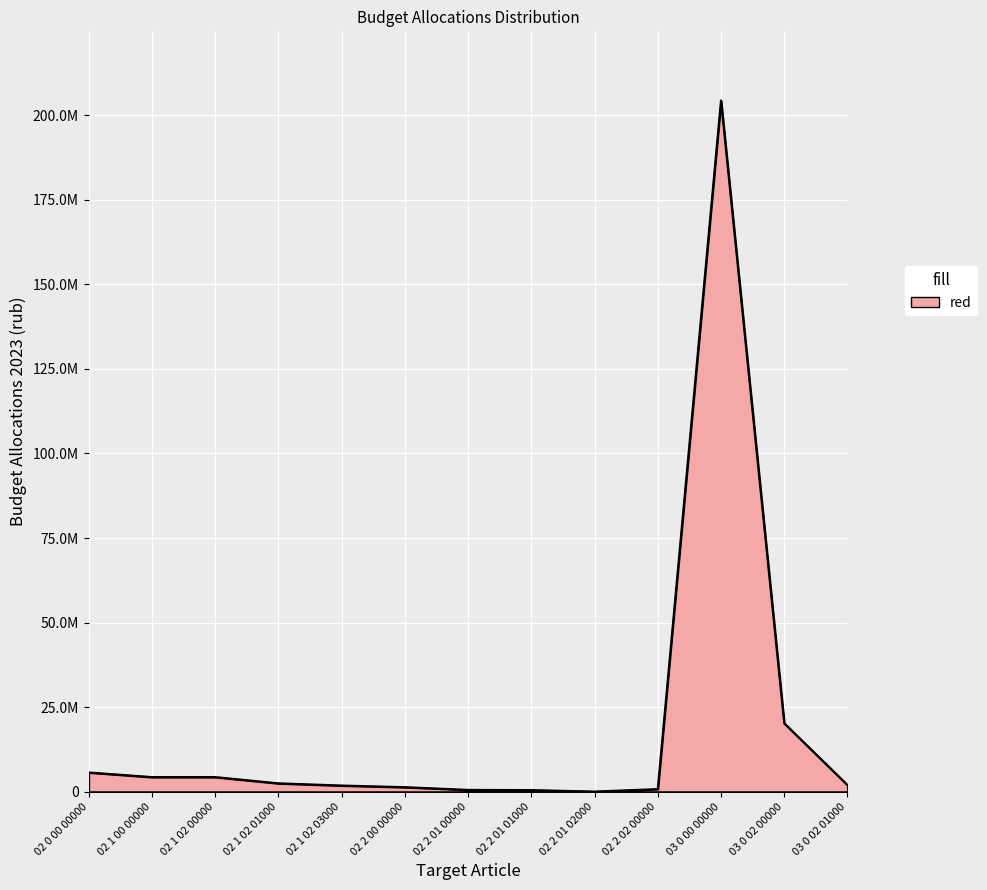

What is the sum of all values?

248650335